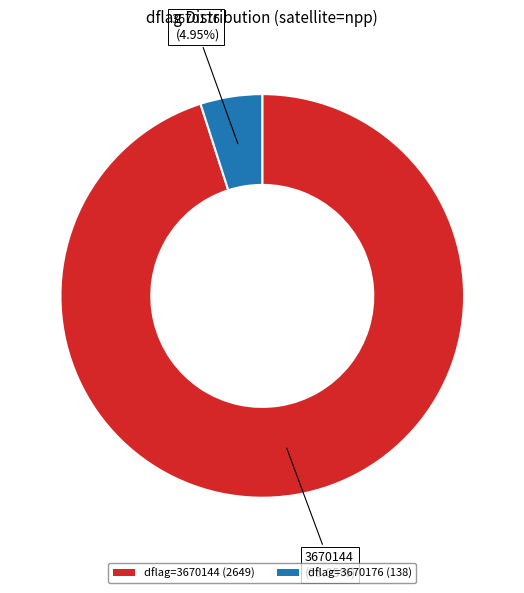

Rank the categories by value from lowest to highest.

dflag=3670176 (138), dflag=3670144 (2649)